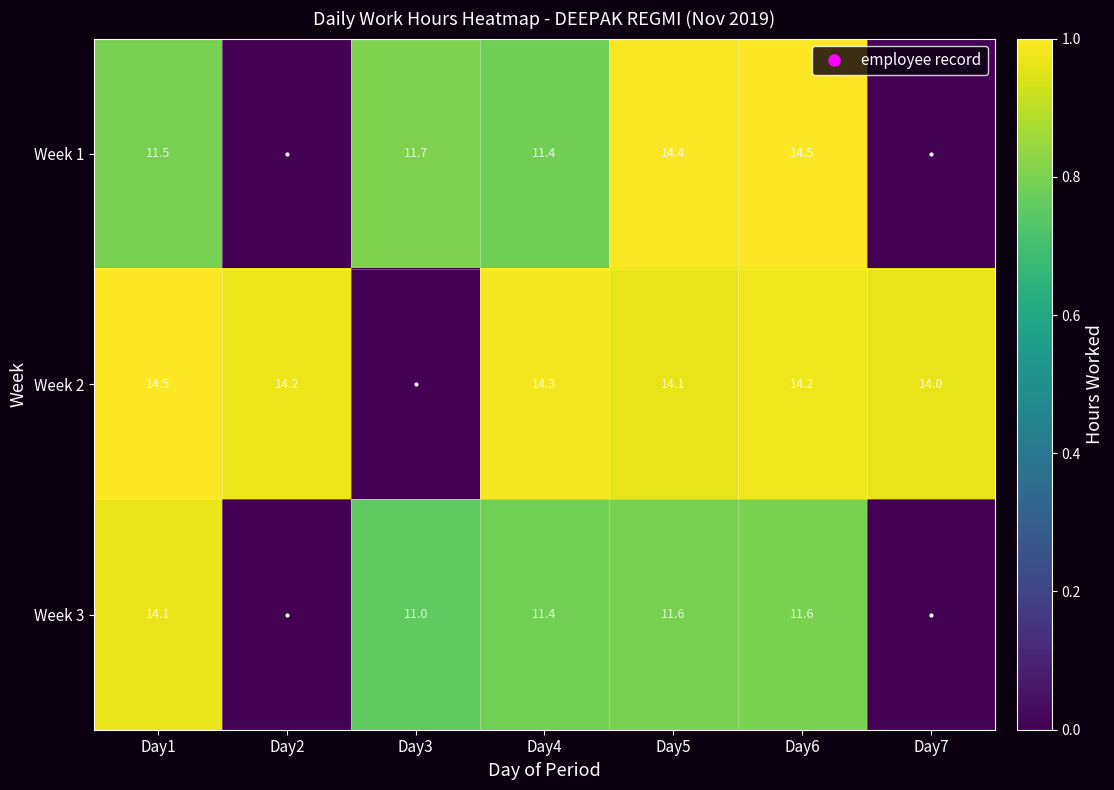

At which category is the sum across all series the highest?

Day6